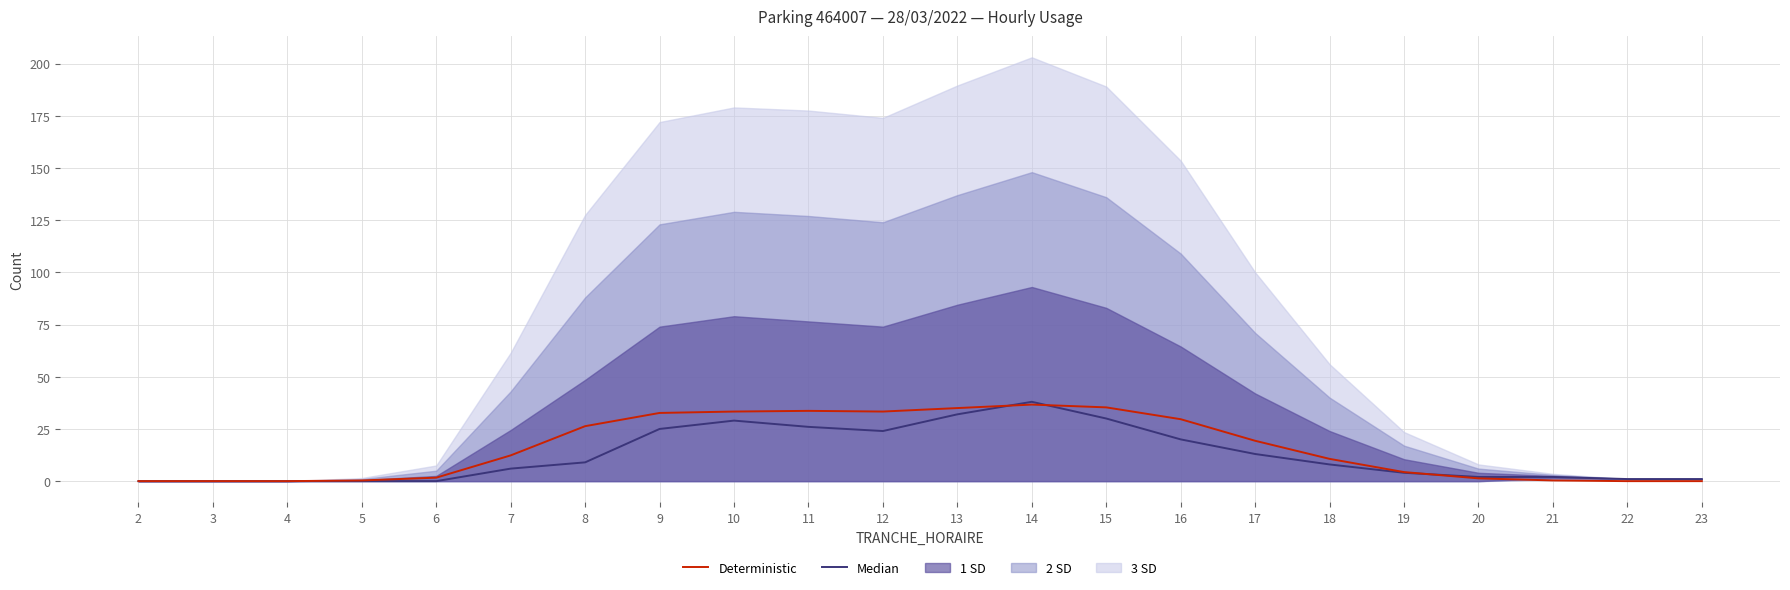

Reading right to left, what are all the values shown in this chart?

Median: 23=1.0	22=1.0	21=2.0	20=2.0	19=4.0	18=8.0	17=13.0	16=20.0	15=30.0	14=38.0	13=32.0	12=24.0	11=26.0	10=29.0	9=25.0	8=9.0	7=6.0	6=0.0	5=0.0	4=0.0	3=0.0	2=0.0
Deterministic: 23=0.0	22=0.0	21=0.3	20=1.3	19=4.3	18=10.7	17=19.3	16=29.7	15=35.3	14=36.7	13=35.0	12=33.3	11=33.7	10=33.3	9=32.7	8=26.3	7=12.3	6=1.7	5=0.3	4=0.0	3=0.0	2=0.0